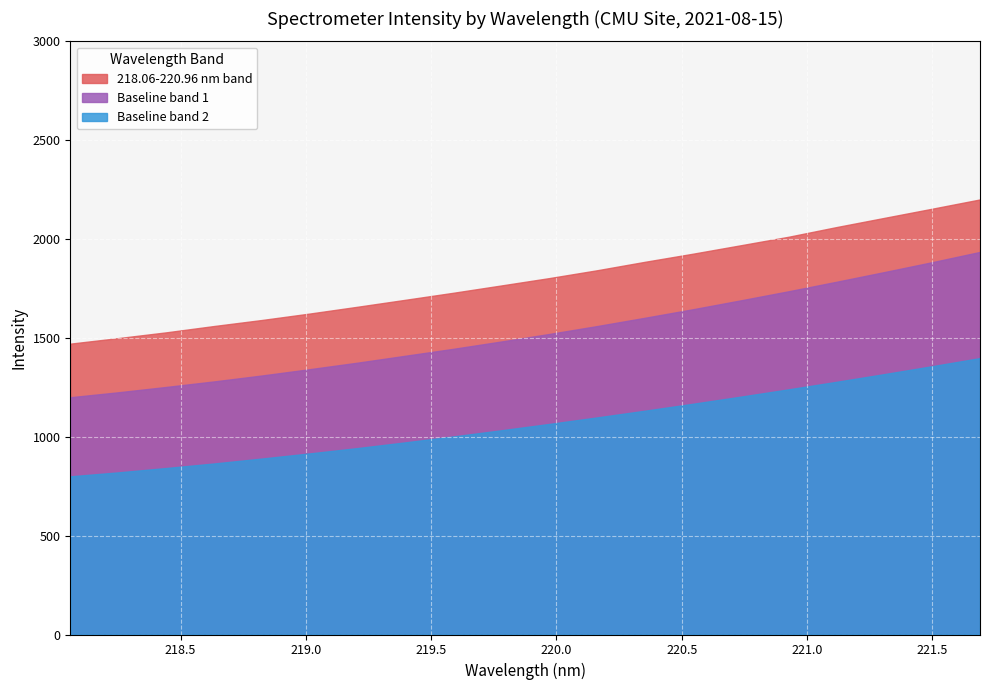

What is the difference between the maximum and minimum values in the Baseline band 2 series?

598.0